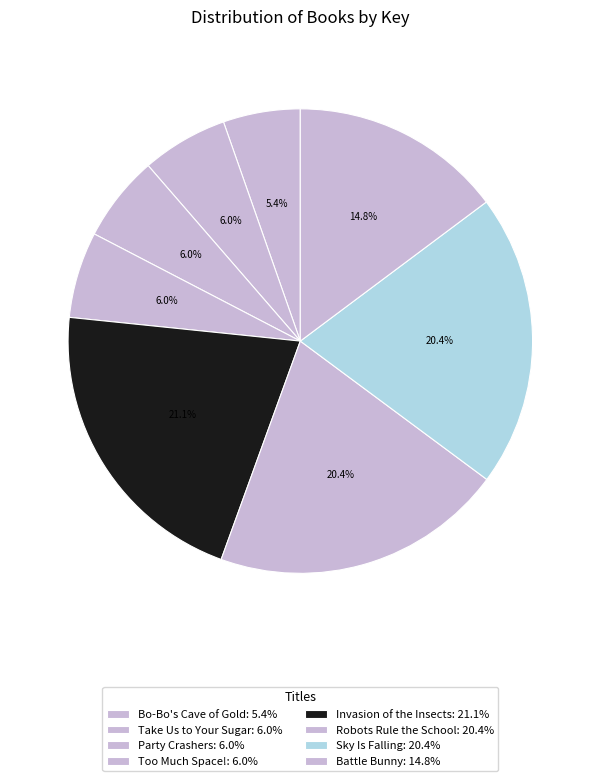

To the nearest percent, what is the difference between the largest and smallest slice percentages?

16%